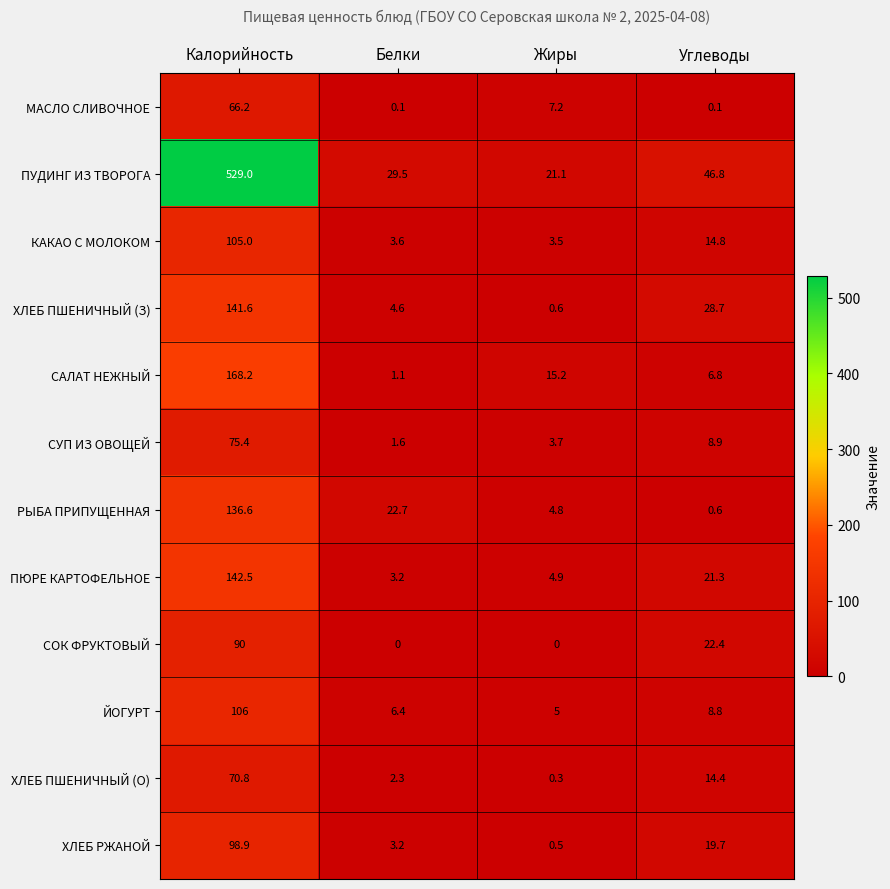

The ХЛЕБ ПШЕНИЧНЫЙ (З) series shows 0.6 at Жиры. True or false?

True